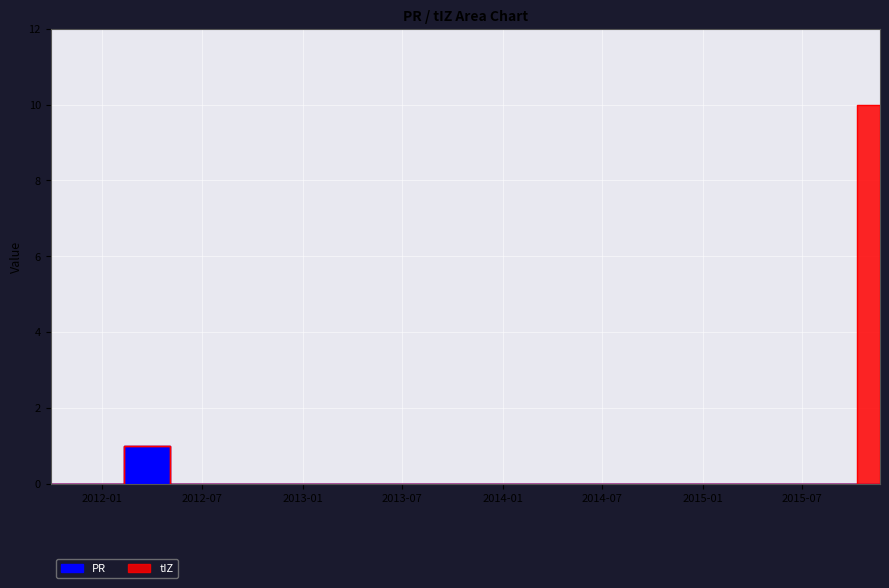

How many PR values are between 0 and 1?

5